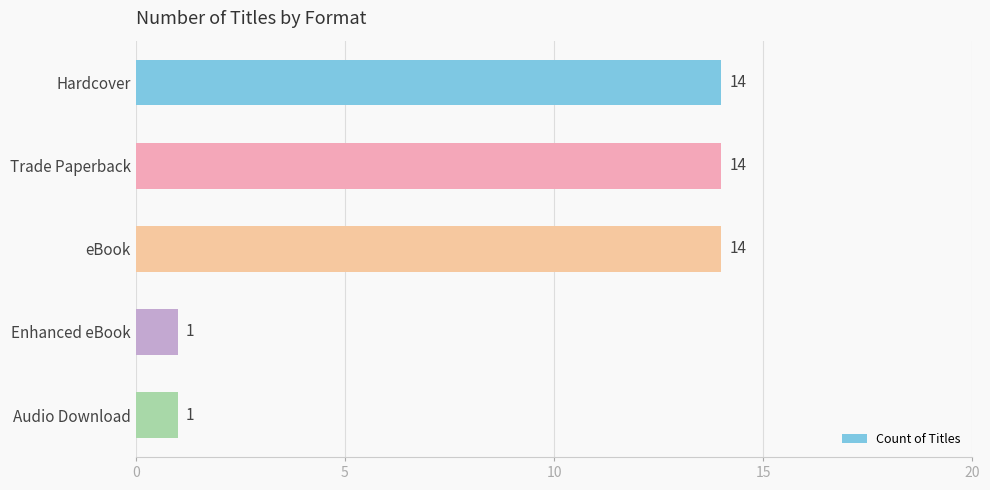

Does the chart contain stacked bars?

No